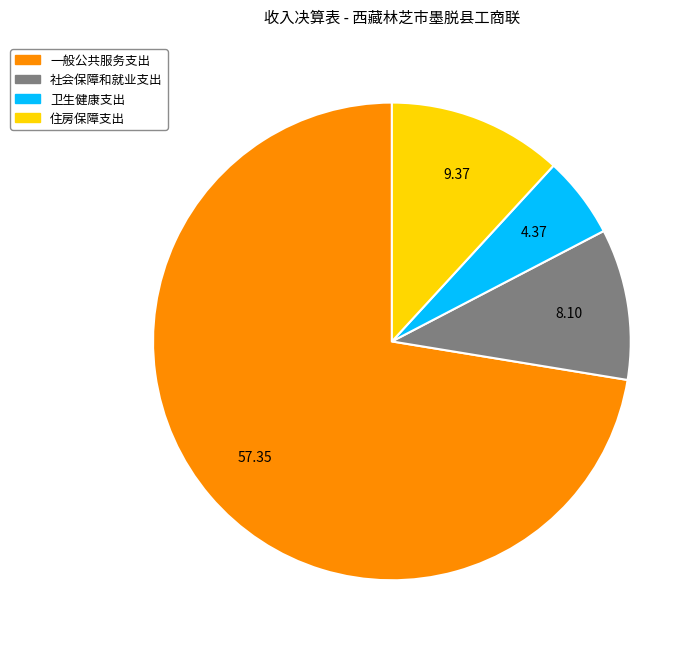

Is there a majority slice in this chart?

Yes